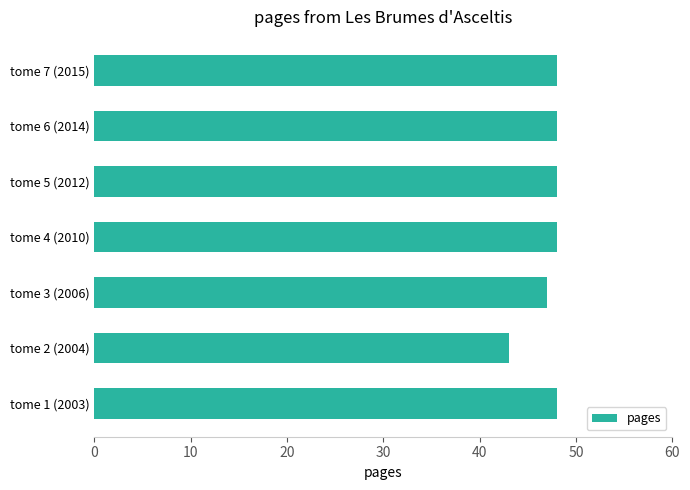

How many values are between 47 and 48?

6